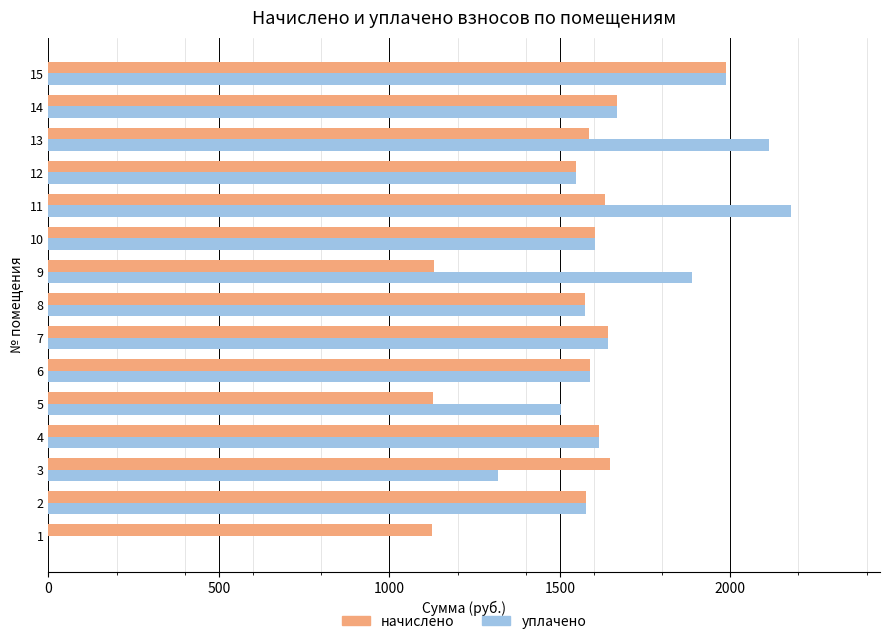

What are all the series names shown in the legend?

начислено, уплачено